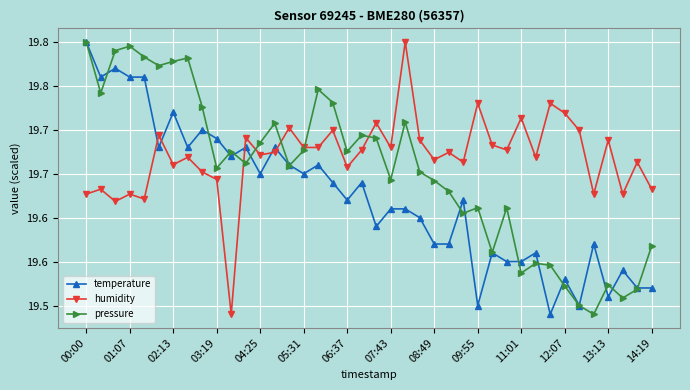

Reading left to right, list all the values displayed in this chart.

temperature: 19.8	19.8	19.8	19.8	19.8	19.7	19.7	19.7	19.7	19.7	19.7	19.7	19.6	19.7	19.7	19.6	19.7	19.6	19.6	19.6	19.6	19.6	19.6	19.6	19.6	19.6	19.6	19.5	19.6	19.6	19.6	19.6	19.5	19.5	19.5	19.6	19.5	19.5	19.5	19.5
humidity: 19.6	19.6	19.6	19.6	19.6	19.7	19.7	19.7	19.7	19.6	19.5	19.7	19.7	19.7	19.7	19.7	19.7	19.7	19.7	19.7	19.7	19.7	19.8	19.7	19.7	19.7	19.7	19.7	19.7	19.7	19.7	19.7	19.7	19.7	19.7	19.6	19.7	19.6	19.7	19.6
pressure: 19.8	19.7	19.8	19.8	19.8	19.8	19.8	19.8	19.7	19.7	19.7	19.7	19.7	19.7	19.7	19.7	19.7	19.7	19.7	19.7	19.7	19.6	19.7	19.7	19.6	19.6	19.6	19.6	19.6	19.6	19.5	19.5	19.5	19.5	19.5	19.5	19.5	19.5	19.5	19.6